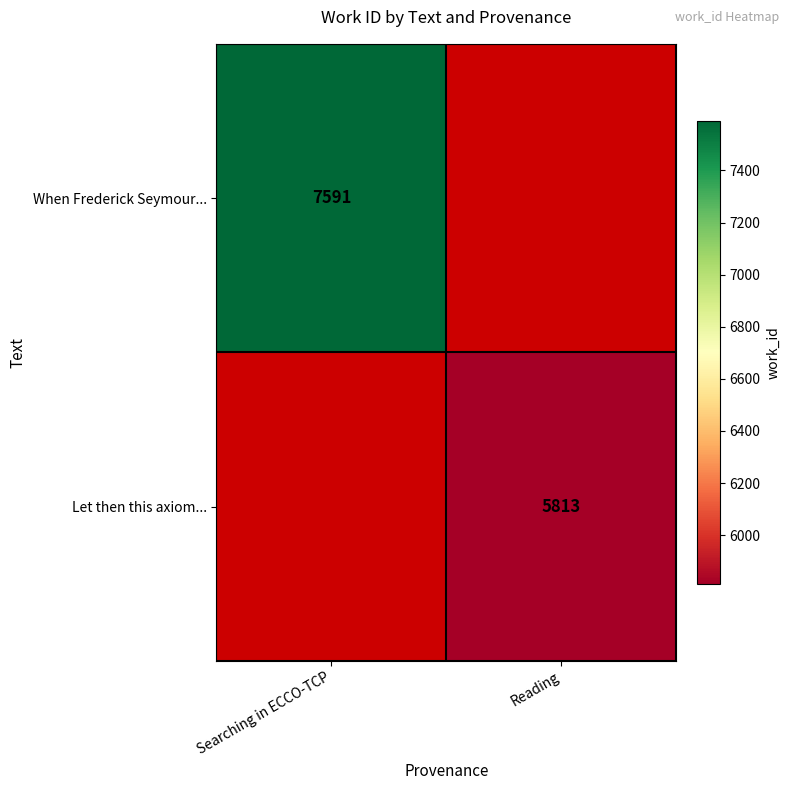

Is it true that Let then this axiom... equals 5813 at Reading?

True